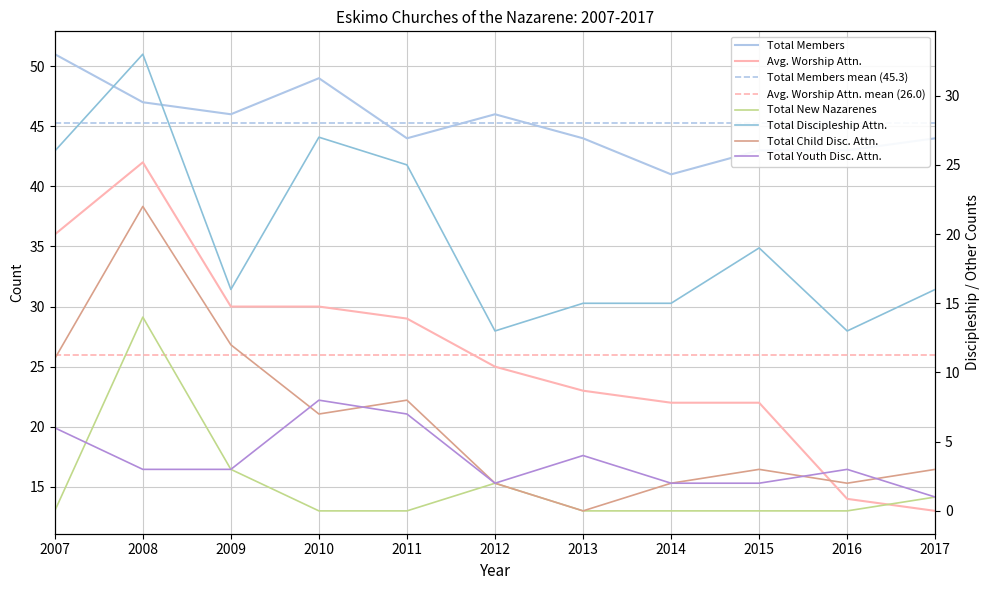

At which category is the sum across all series the highest?

2008